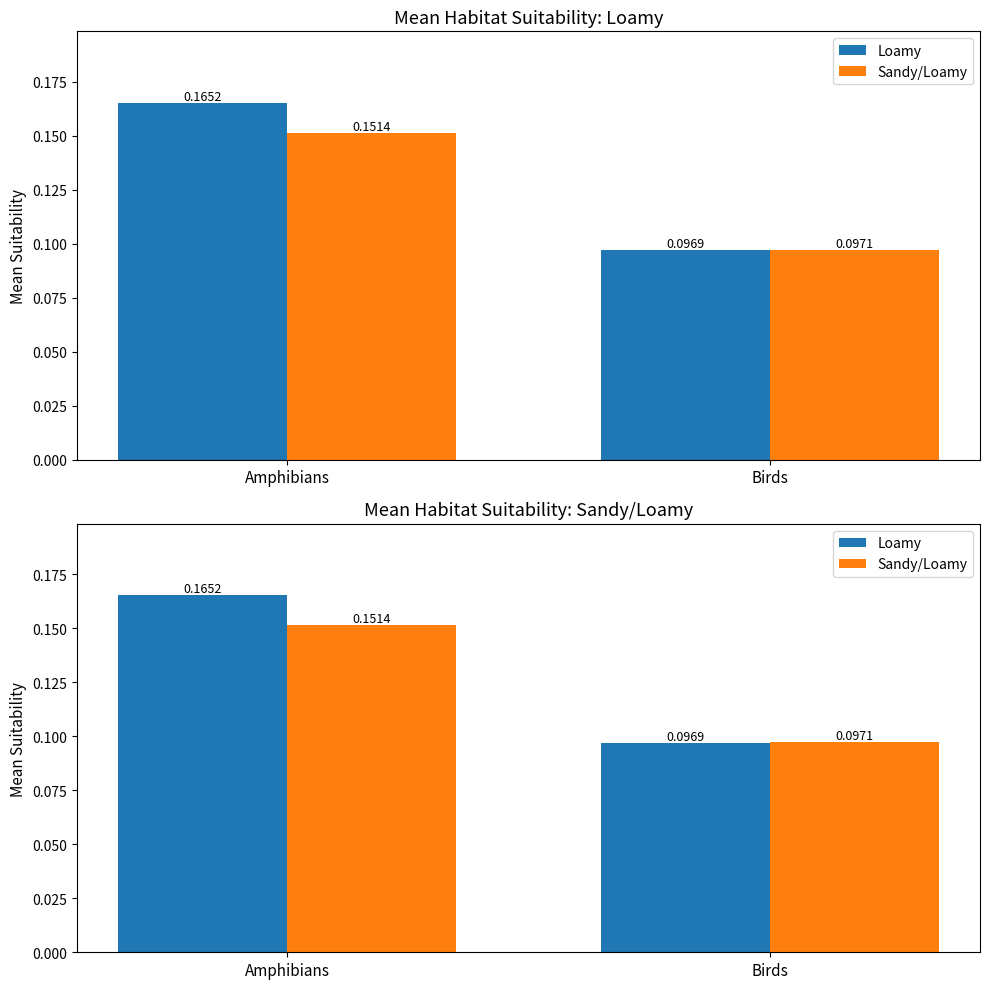

Which category has the lowest value in the Loamy series?

Birds